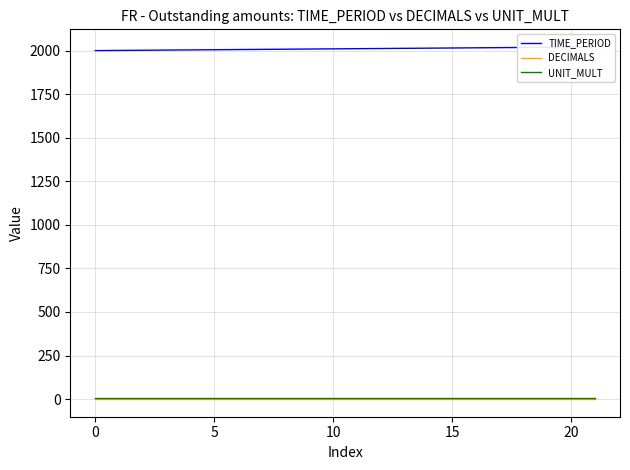

What is the value of the UNIT_MULT point at the 13th from the left?

6